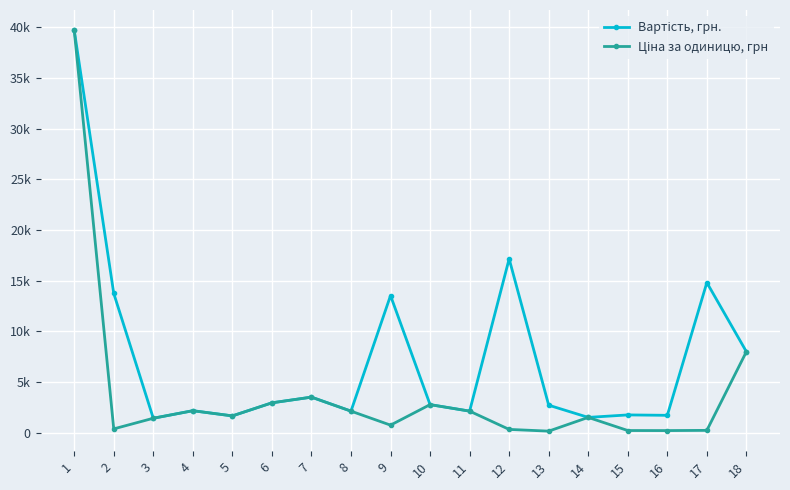

Reading right to left, list all the values displayed in this chart.

Вартість, грн.: 7999.0	14817.6	1720.0	1760.0	1515.0	2720.0	17160.0	2134.0	2777.0	13536.0	2134.0	3515.0	2953.0	1664.0	2175.0	1431.0	13752.0	39738.0
Ціна за одиницю, грн: 7999.0	235.2	215.0	220.0	1515.0	160.0	330.0	2134.0	2777.0	752.0	2134.0	3515.0	2953.0	1664.0	2175.0	1431.0	382.0	39738.0